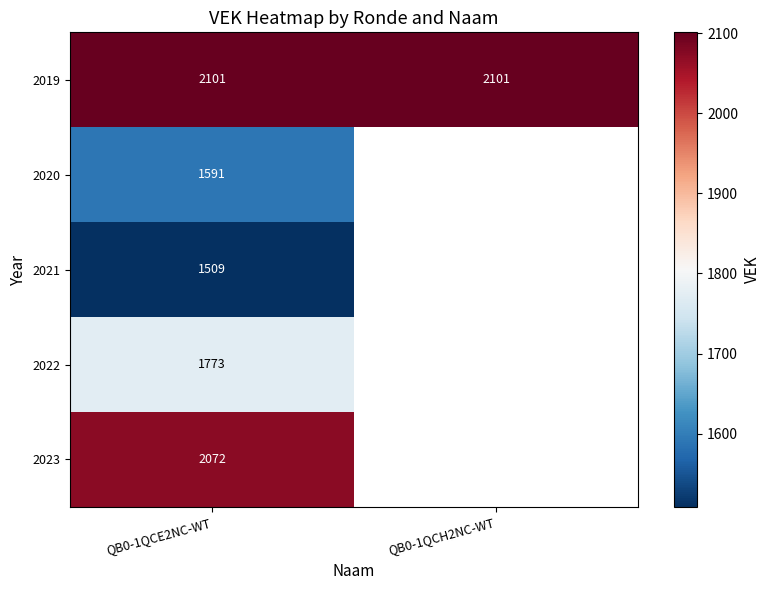

What is the spread (max minus min) of values at QB0-1QCE2NC-WT?

592